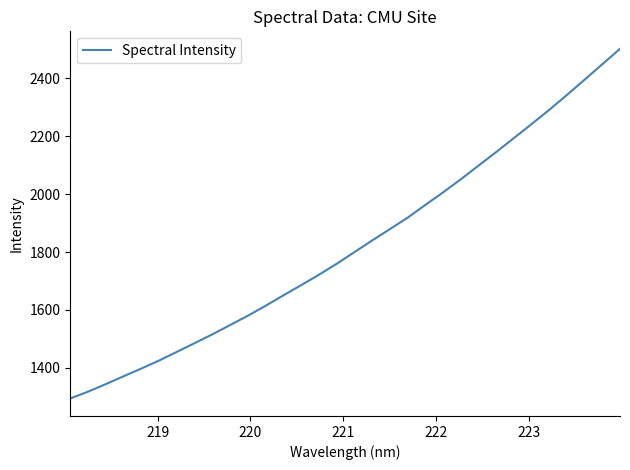

What is the difference between the maximum and minimum values?

1207.3